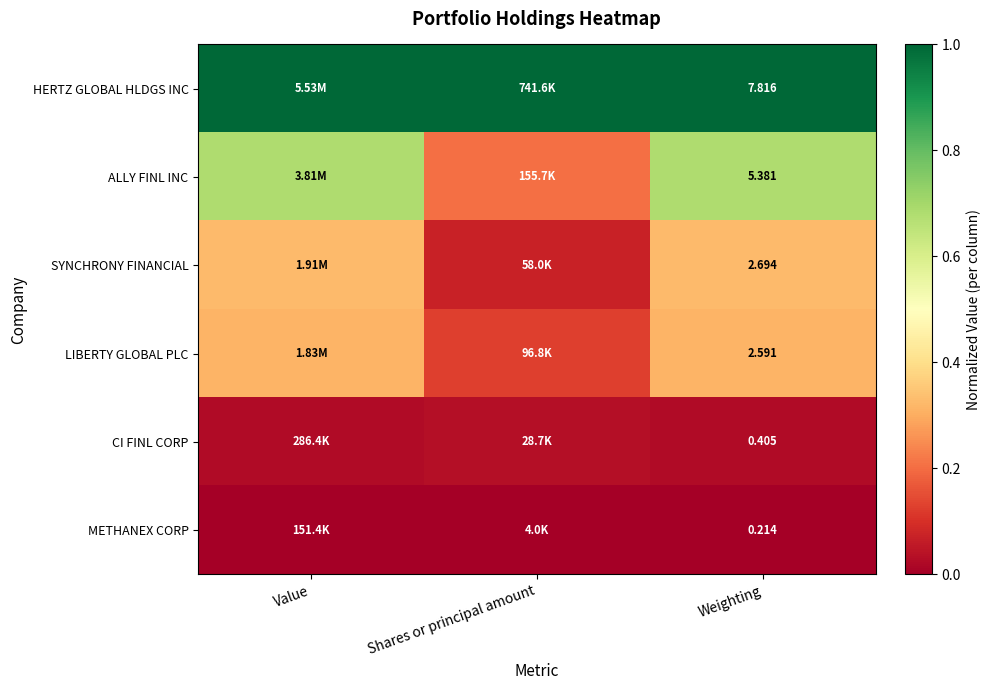

What is the spread (max minus min) of values at Weighting?

7.6